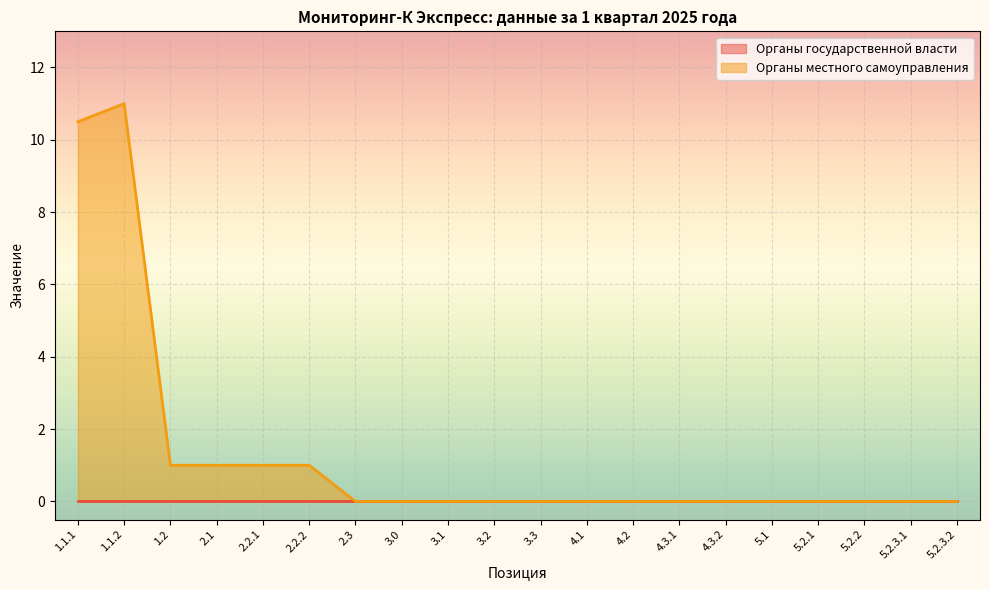

List the labels in order of value, smallest first.

2.3, 3.0, 3.1, 3.2, 3.3, 4.1, 4.2, 4.3.1, 4.3.2, 5.1, 5.2.1, 5.2.2, 5.2.3.1, 5.2.3.2, 1.2, 2.1, 2.2.1, 2.2.2, 1.1.1, 1.1.2